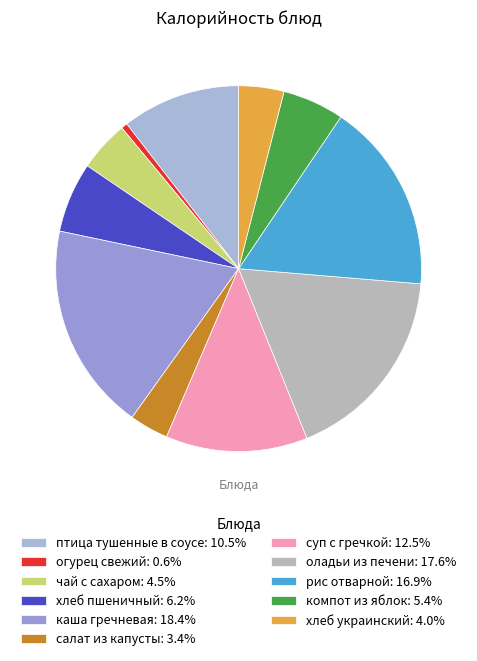

What is the total percentage of хлеб украинский and хлеб пшеничный?

10.2%